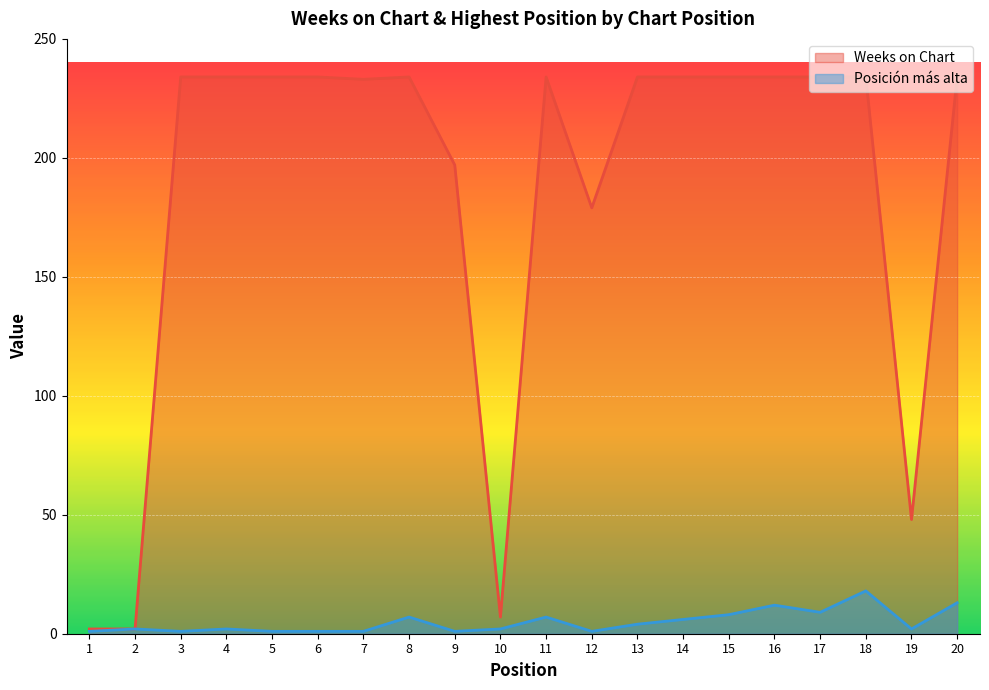

Reading left to right, list all the values displayed in this chart.

Weeks on Chart: 1=2	2=2	3=234	4=234	5=234	6=234	7=233	8=234	9=197	10=7	11=234	12=179	13=234	14=234	15=234	16=234	17=234	18=234	19=48	20=234
Posición más alta: 1=1	2=2	3=1	4=2	5=1	6=1	7=1	8=7	9=1	10=2	11=7	12=1	13=4	14=6	15=8	16=12	17=9	18=18	19=2	20=13